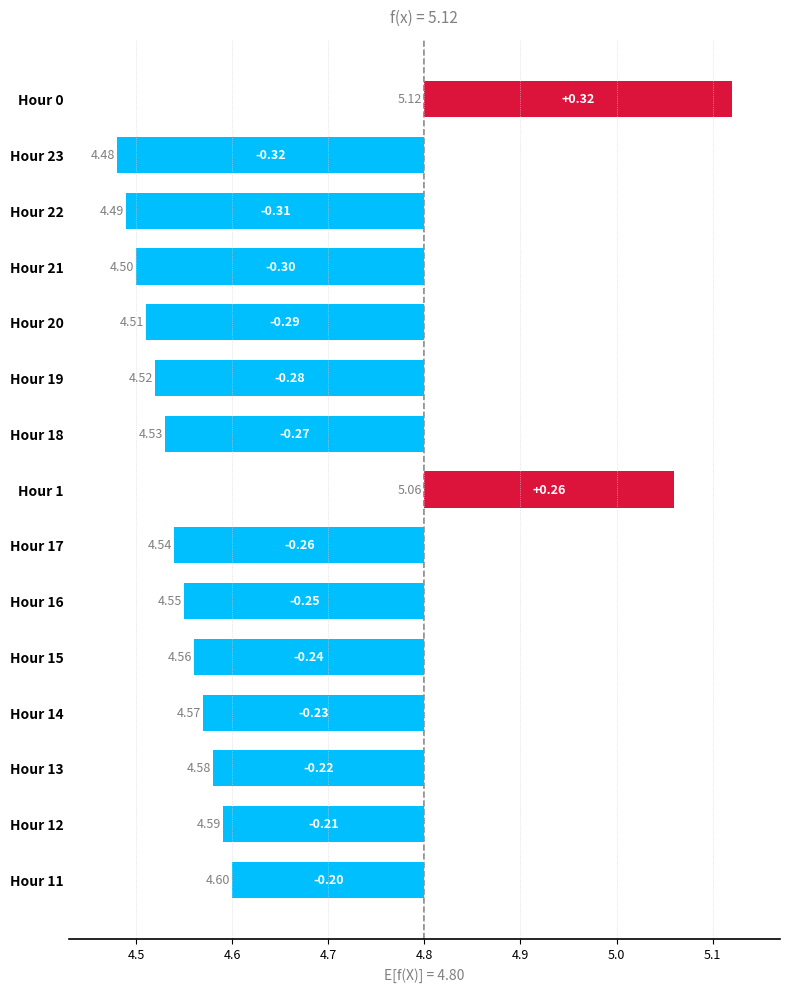

At which category does the chart reach its minimum across all series?

23